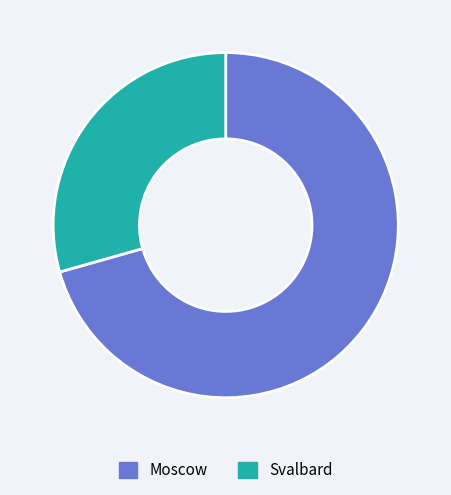

Does any single category account for the majority?

Yes